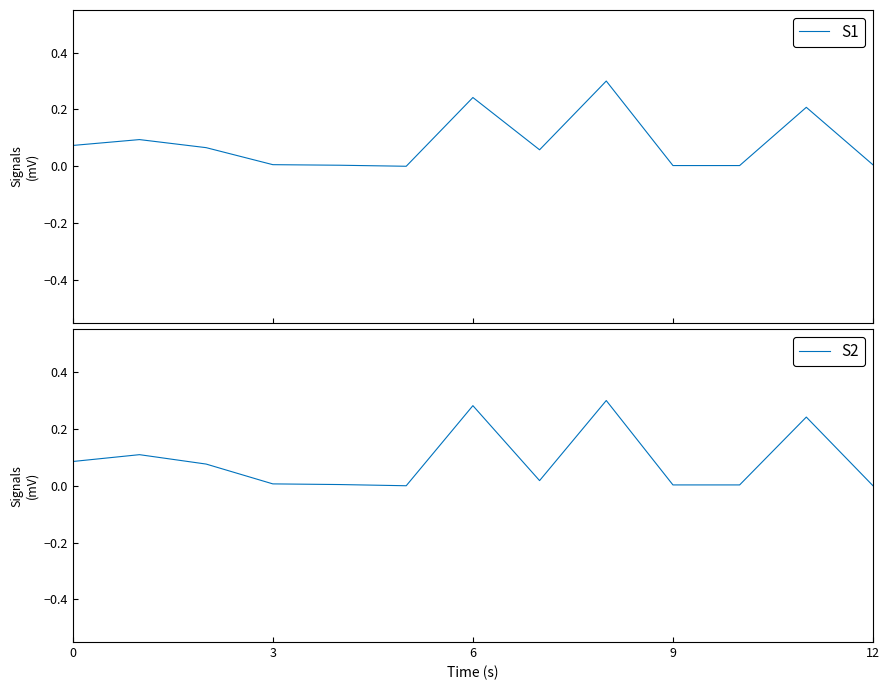

Is this an area chart (filled region under the line)?

No